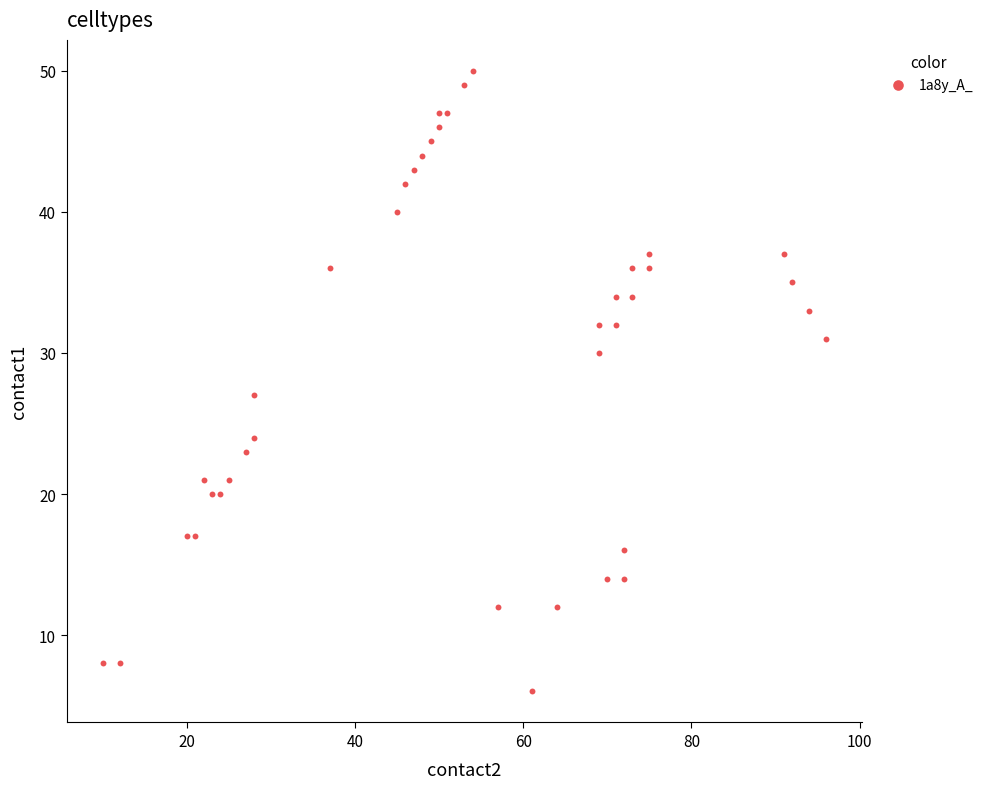

What Y value in the scatter plot is closest to 28?

27